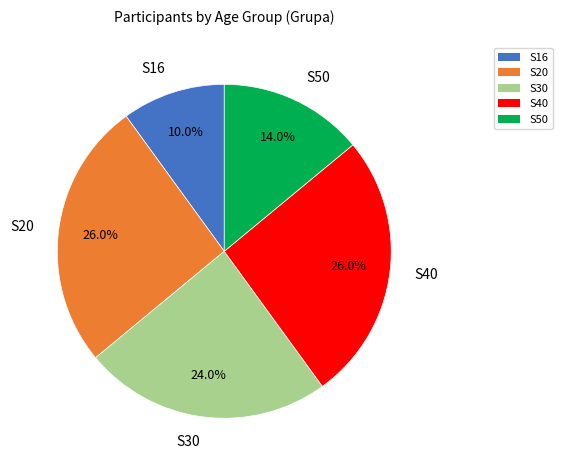

Which slice is the smallest?

S16